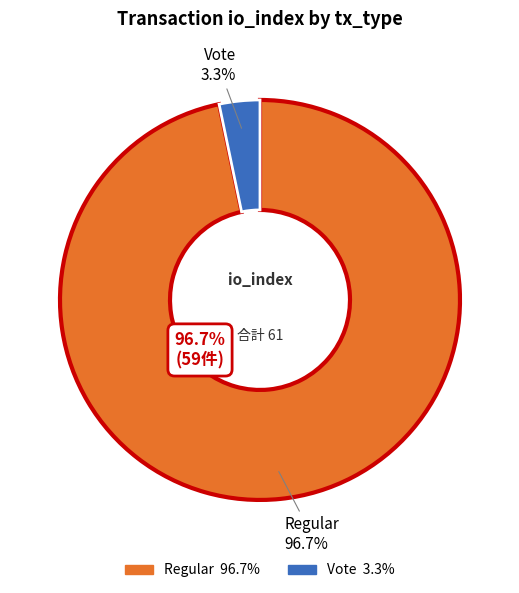

Does Regular represent more than half of the total?

Yes